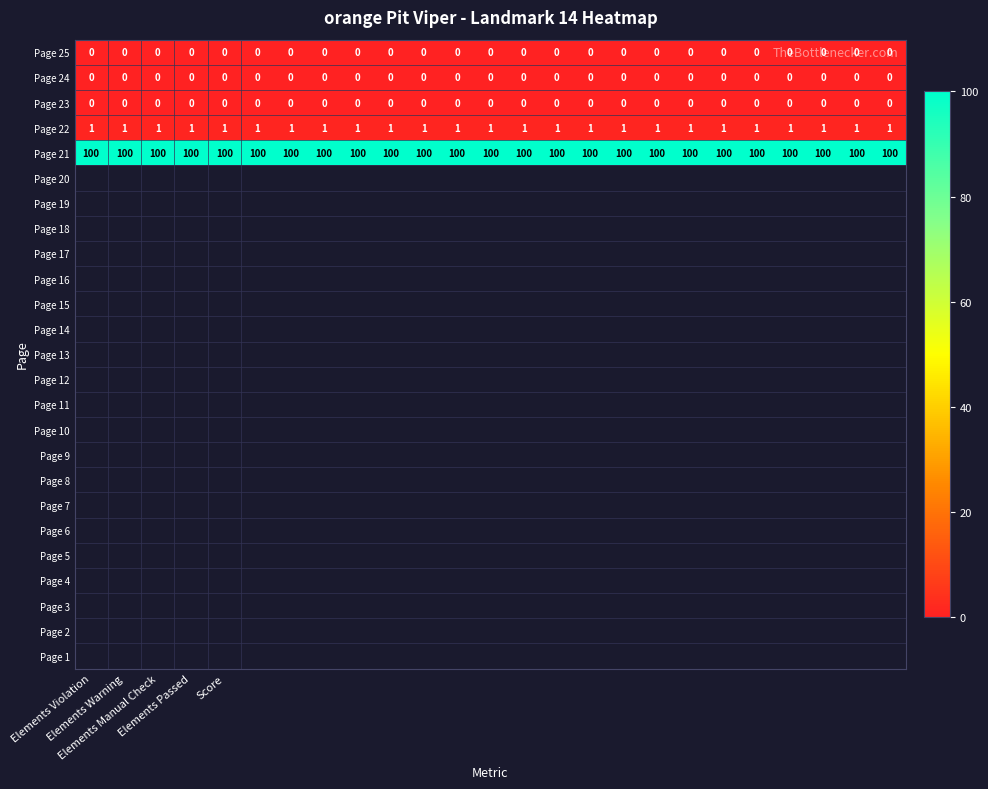

Which series has the largest total across all categories?

Page 21